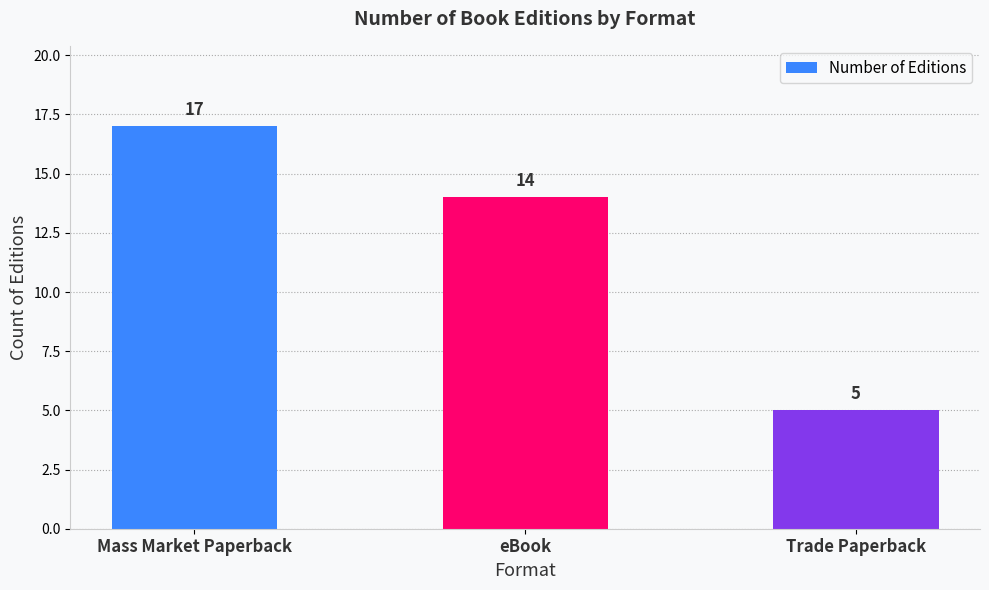

How many categories are shown in the chart?

3